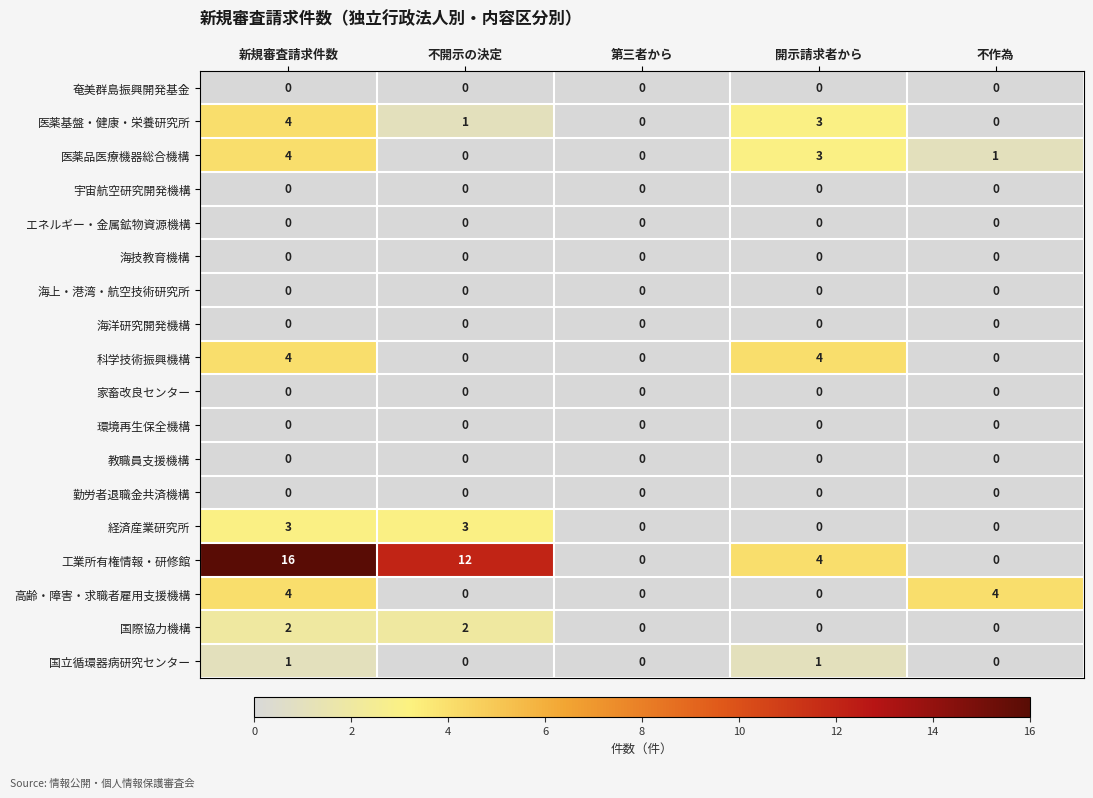

True or false: 工業所有権情報・研修館 has a value of 2 at 開示請求者から.

False